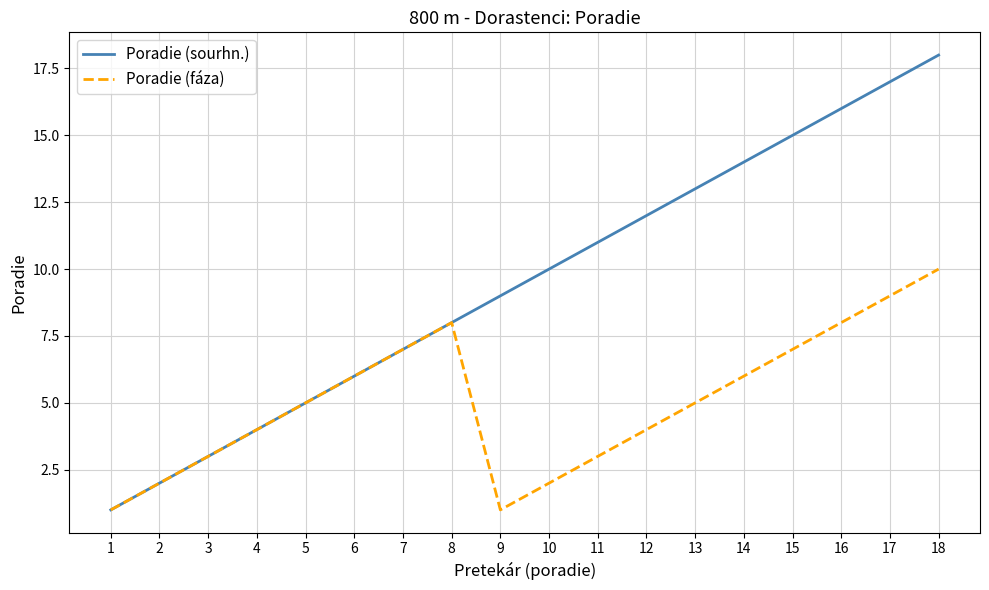

Is it true that Poradie (fáza) equals 7 at 15?

True